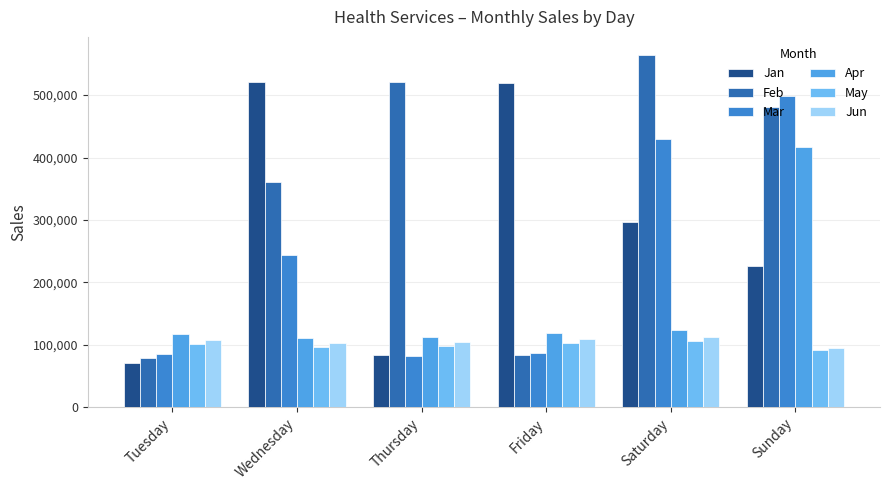

Is the value of Feb at Tuesday greater than the value of Mar at Wednesday?

No